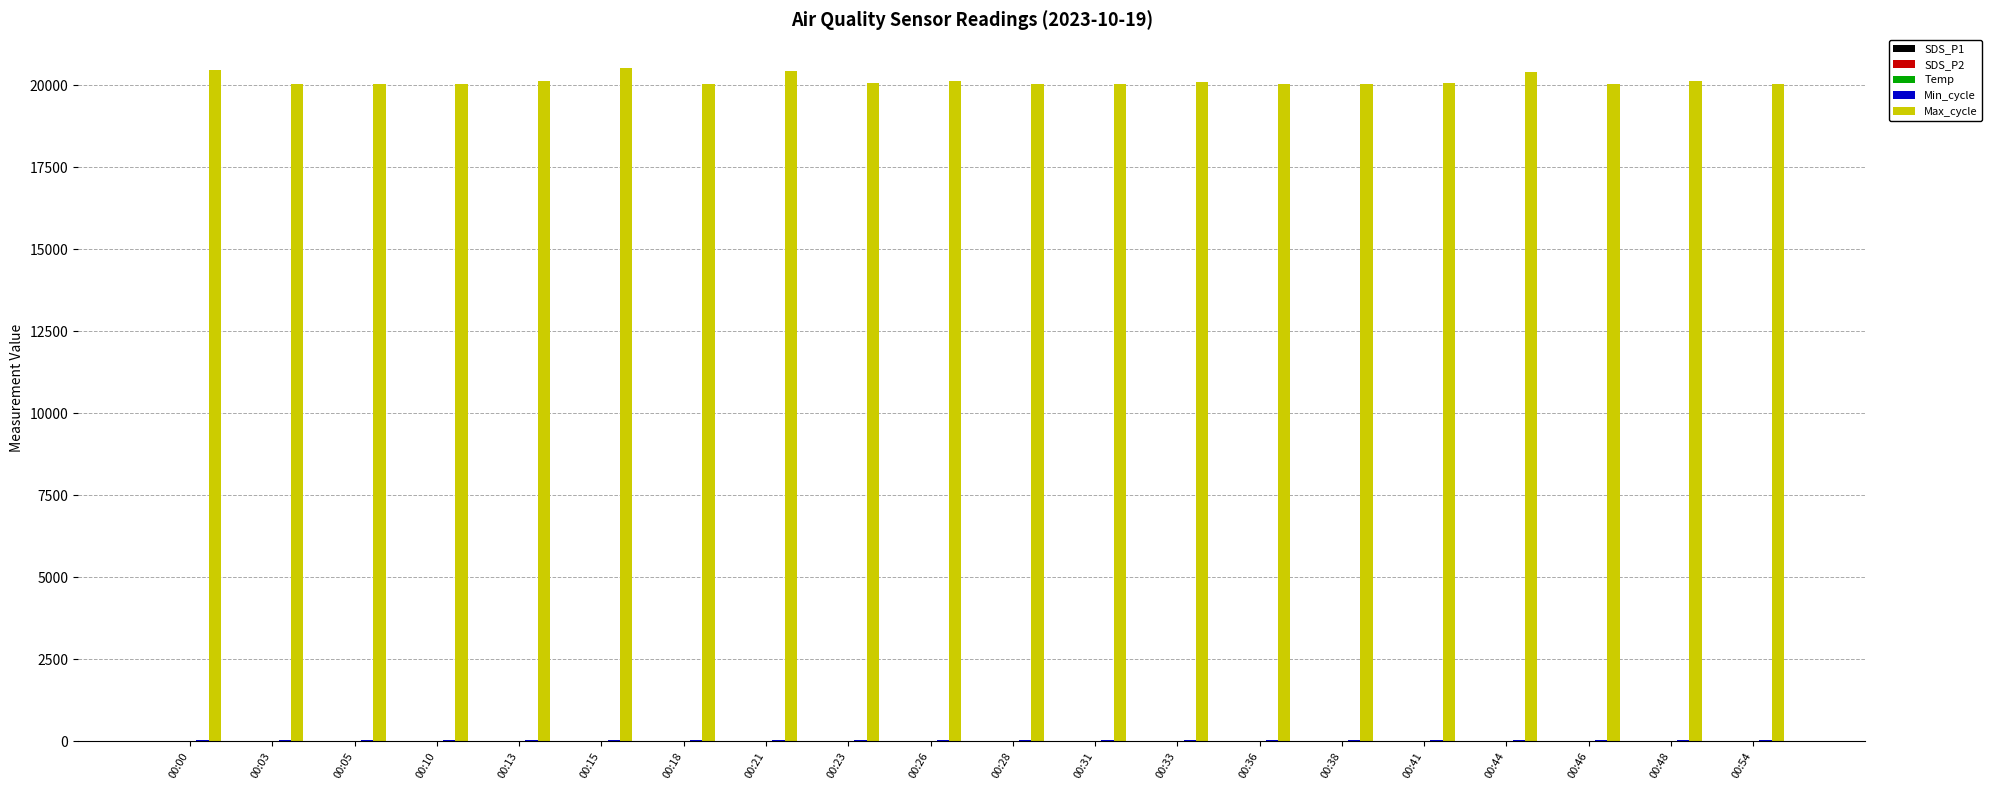

Which series has the largest total across all categories?

Max_cycle